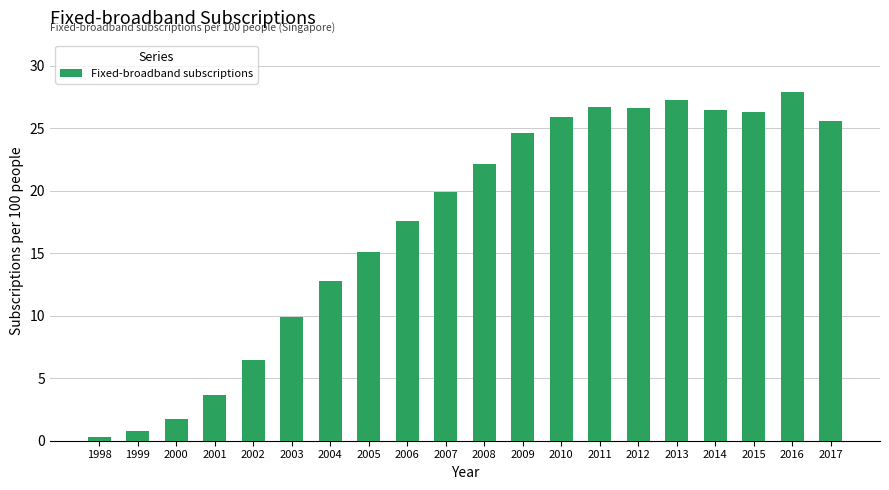

Approximately how many times larger is the value at 2004 compared to 2010?

0.5